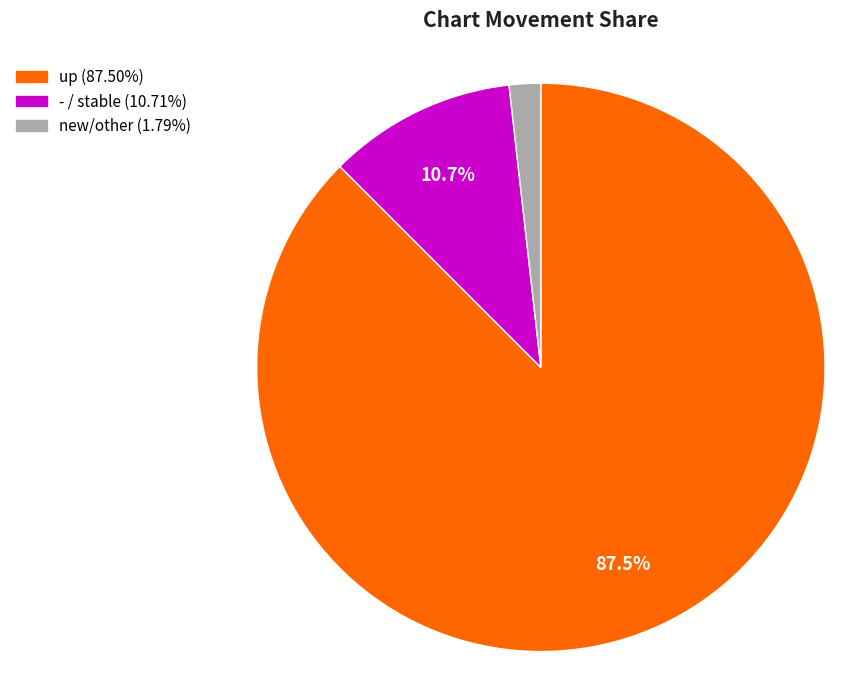

Is there a majority slice in this chart?

Yes